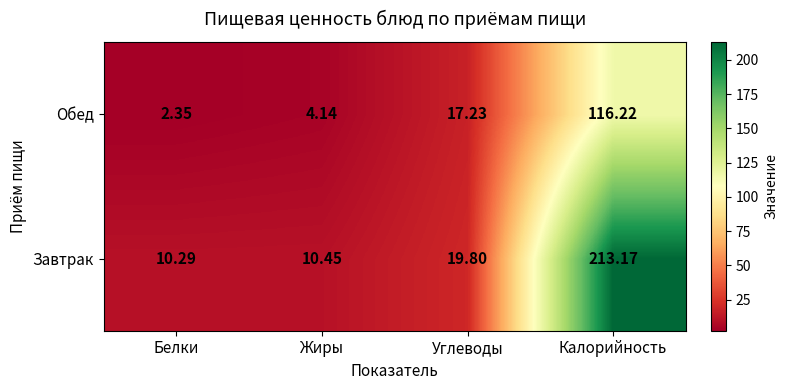

Rank the series by their maximum value, from highest to lowest.

Завтрак, Обед